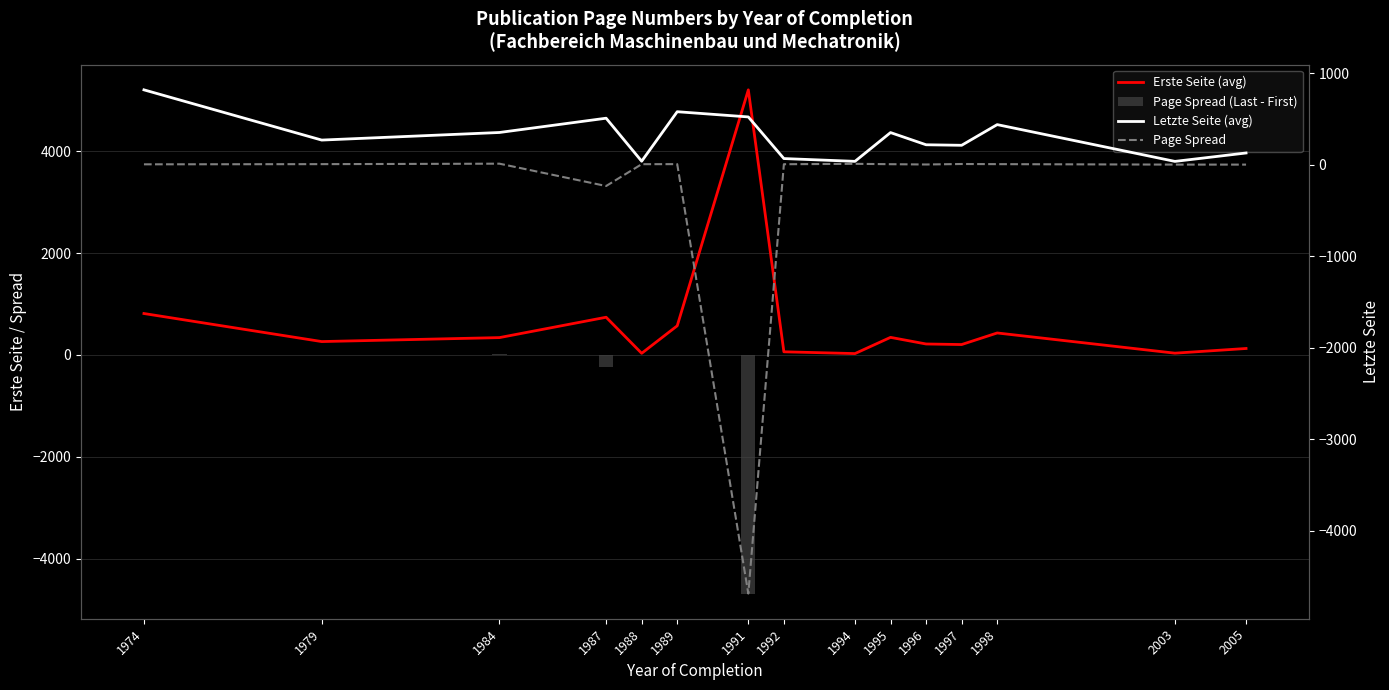

Which series has the largest total across all categories?

Erste Seite (avg)